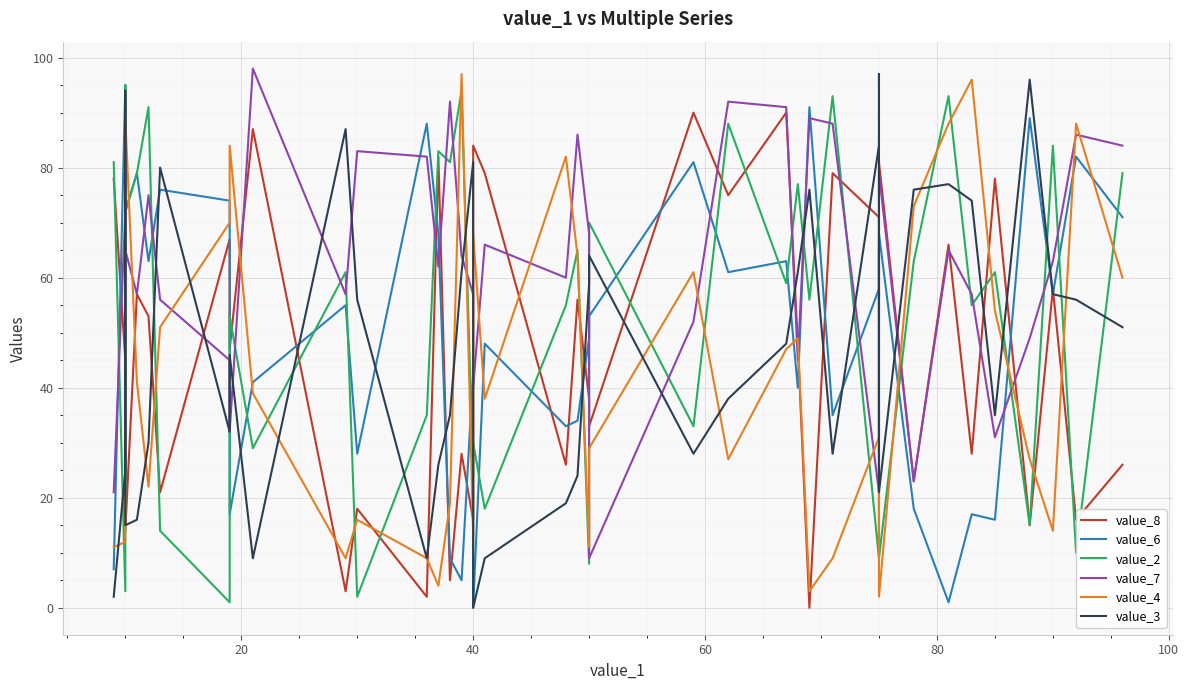

Is it true that value_4 equals 16 at 23?

False